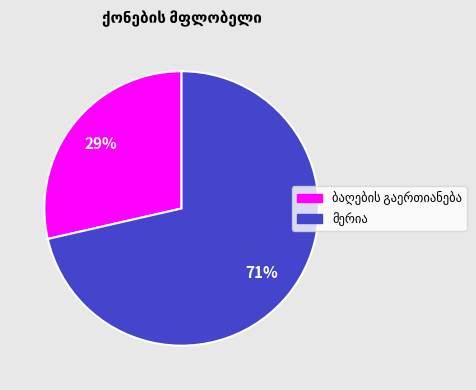

Is there a majority slice in this chart?

Yes